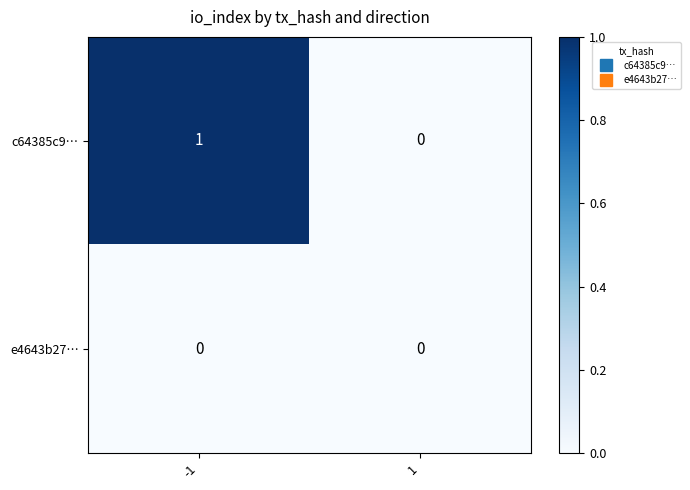

Is the value of c64385c9… at -1 greater than the value of e4643b27… at -1?

Yes